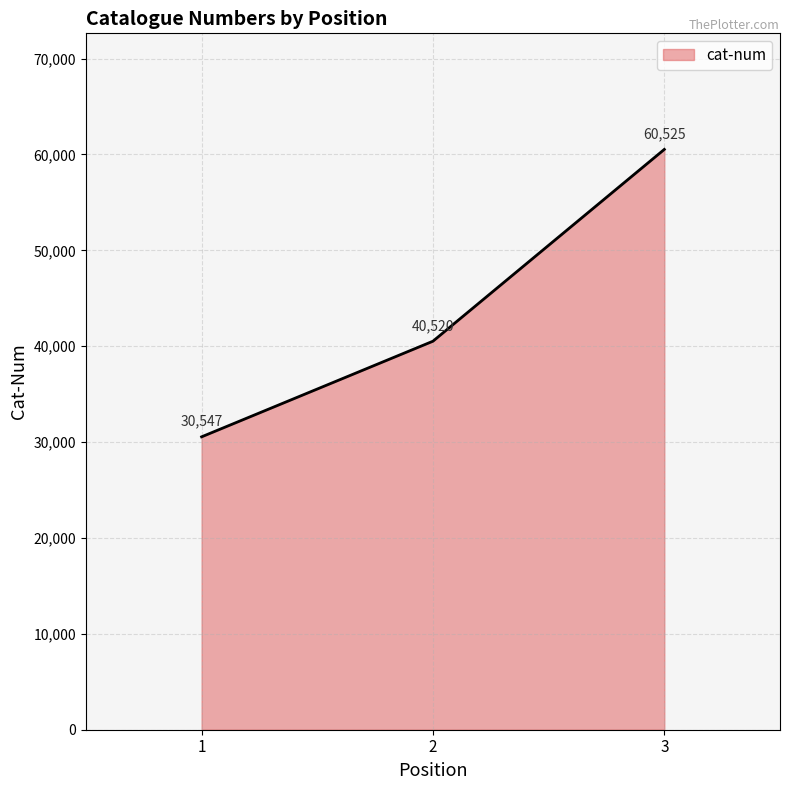

Which label corresponds to the largest value in the chart?

3